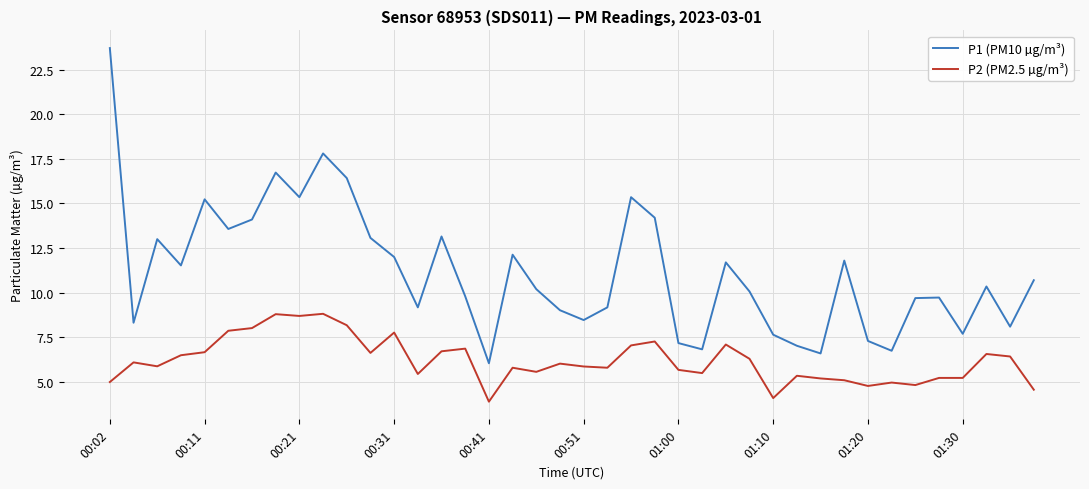

Count the number of categories in the chart.

40